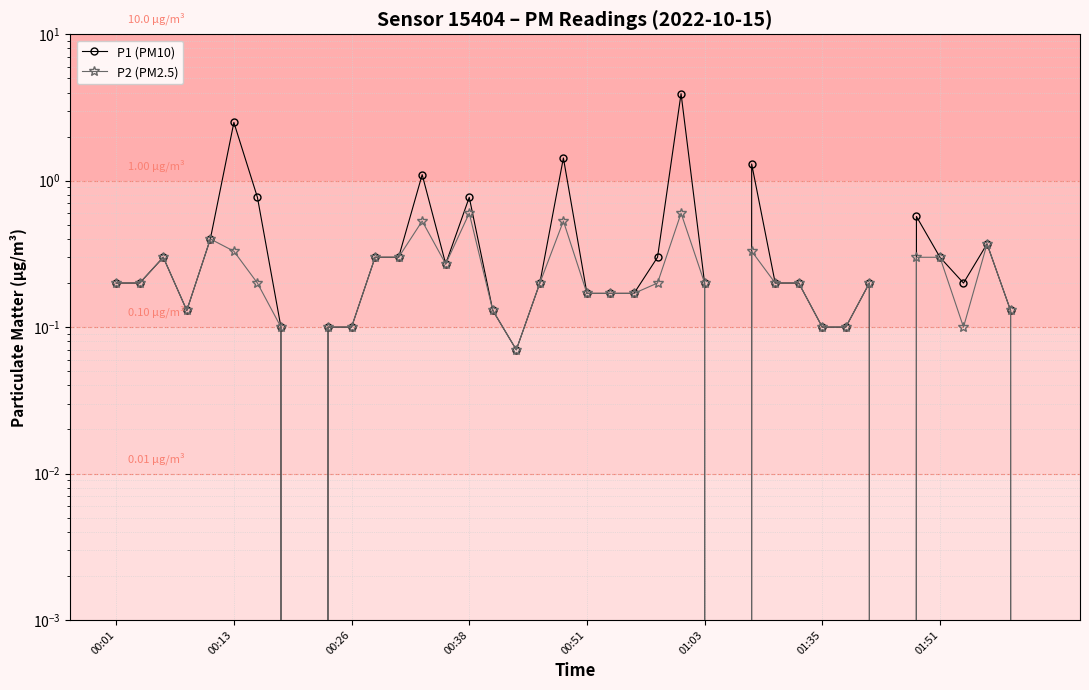

List the series in order of their overall mean, lowest first.

P2 (PM2.5), P1 (PM10)